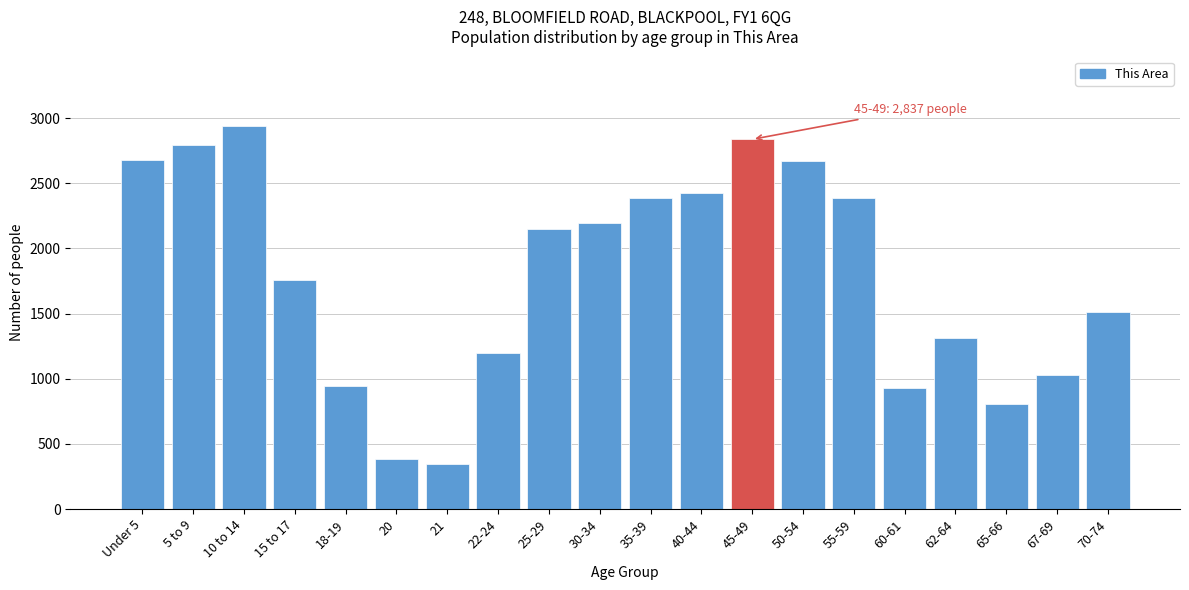

What is the greatest value displayed?

2943